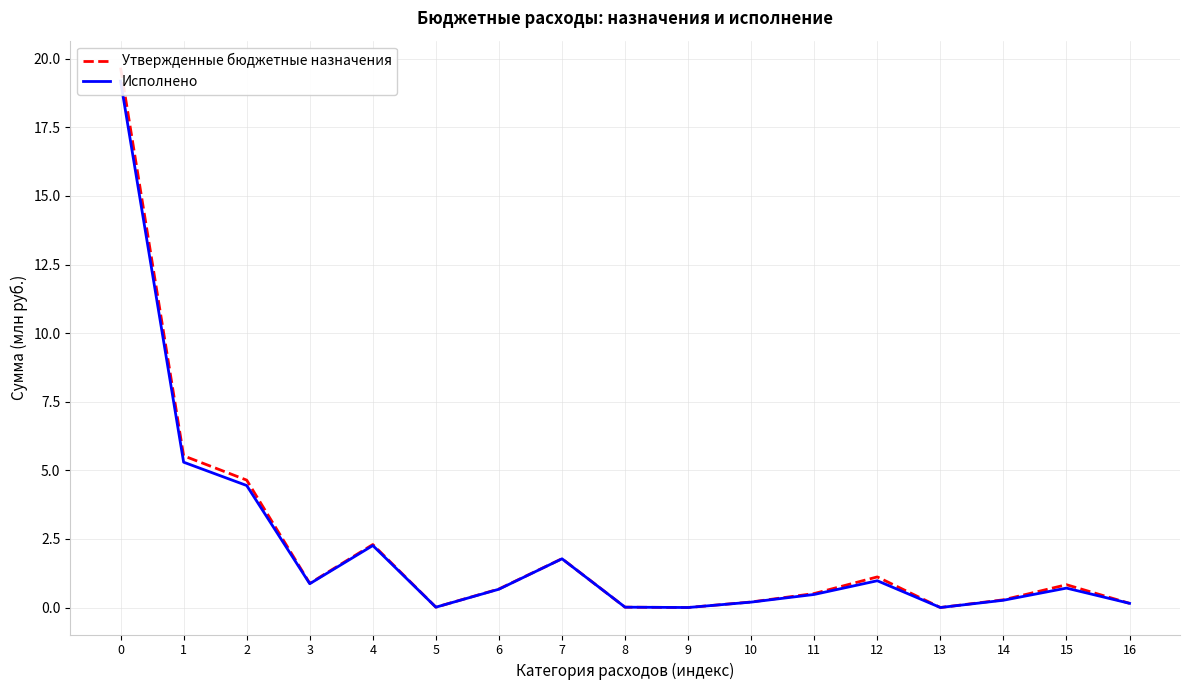

The Утвержденные бюджетные назначения series shows 0.0 at 13. True or false?

True